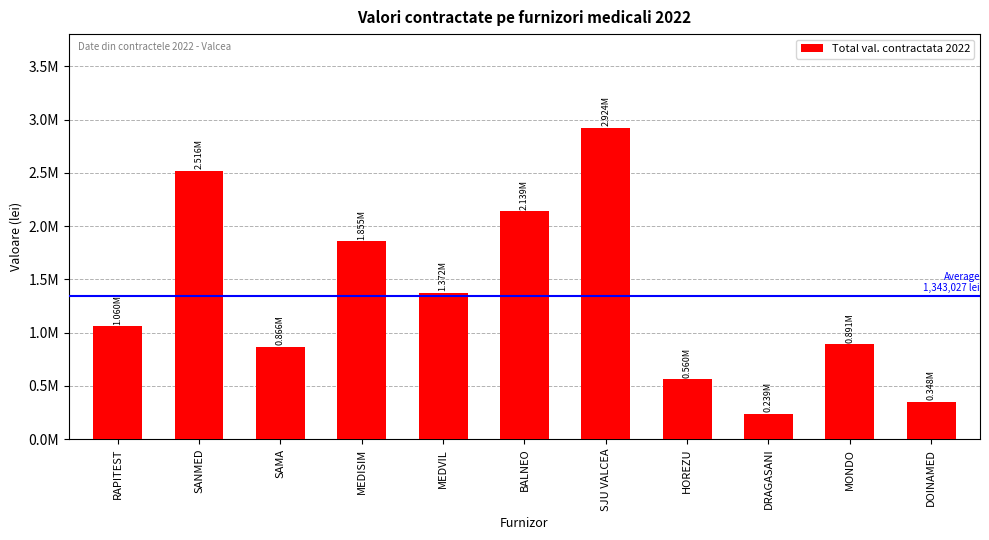

What is the label of the 10th bar from the right?

SANMED